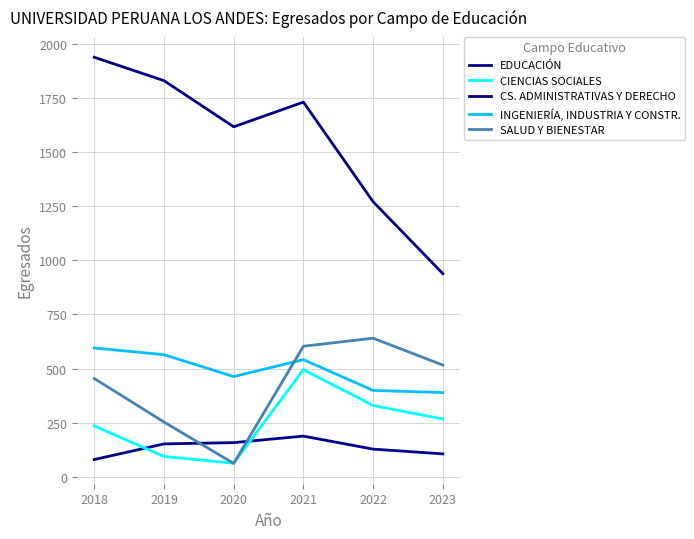

How many values in the EDUCACIÓN series are below 152?

3